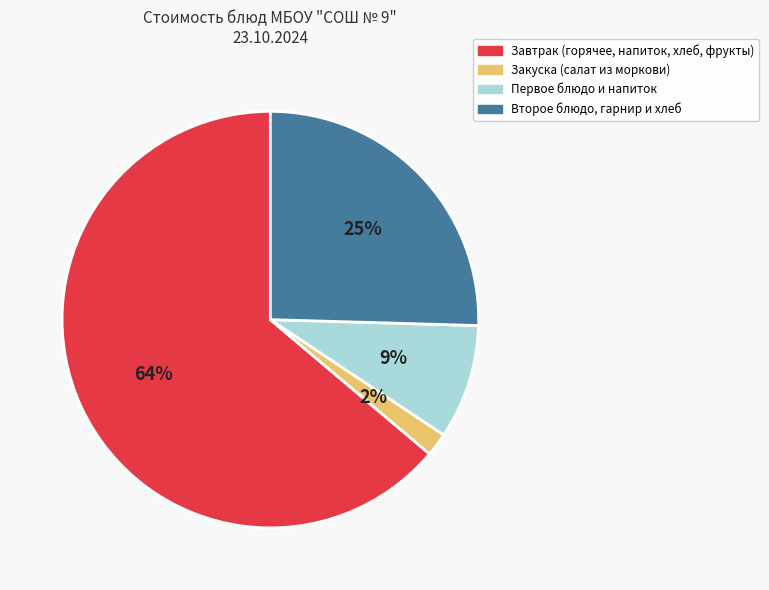

To the nearest percent, what is the difference between the largest and smallest slice percentages?

62%